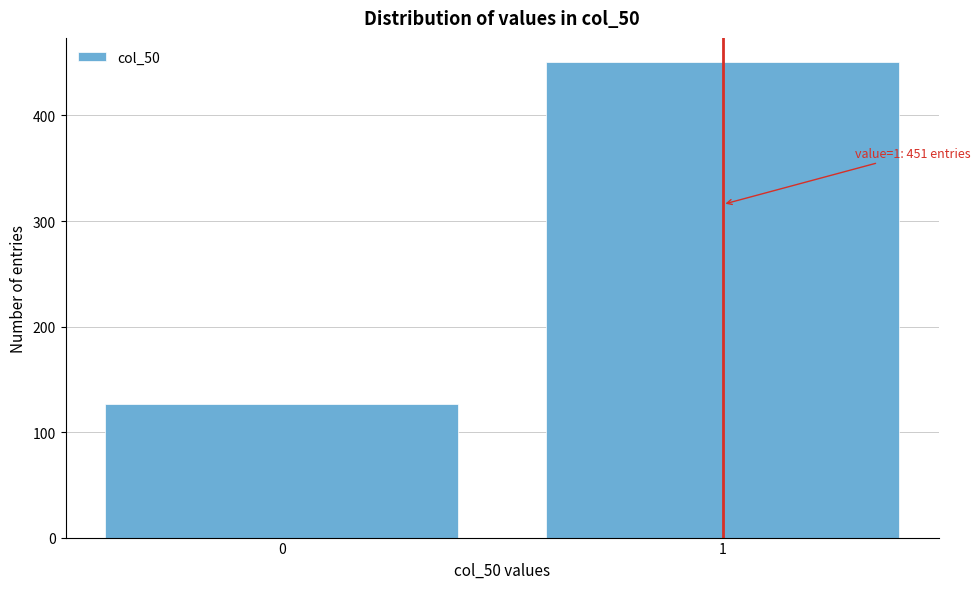

Reading left to right, what are all the values shown in this chart?

127	451